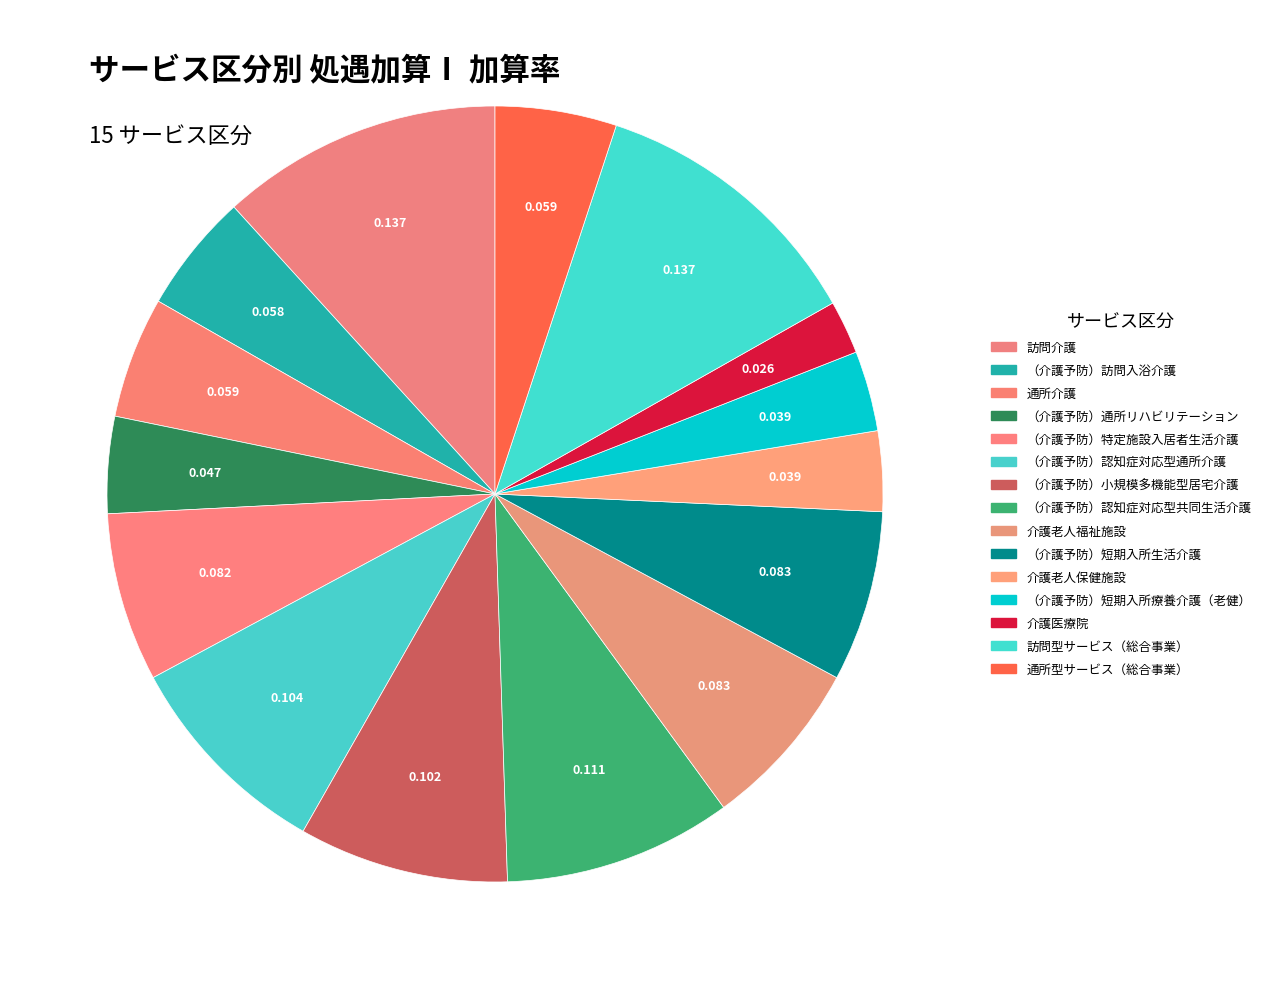

How many slices are in this pie chart?

15